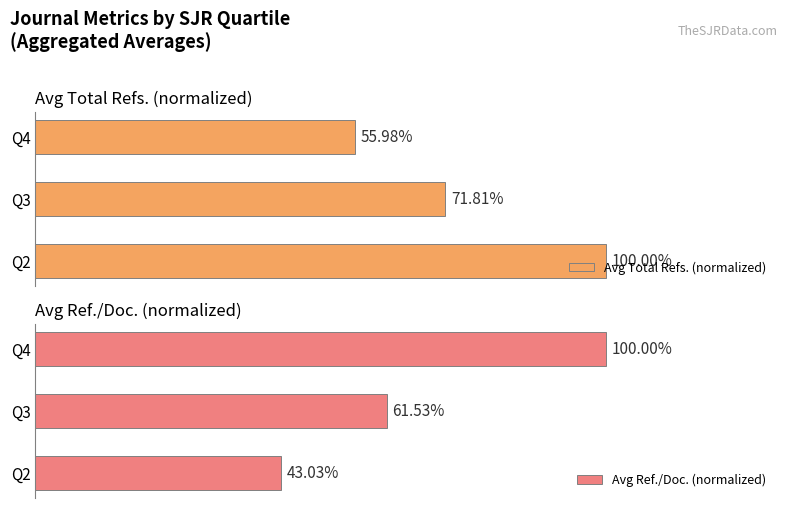

At how many categories does at least one series exceed 88?

2